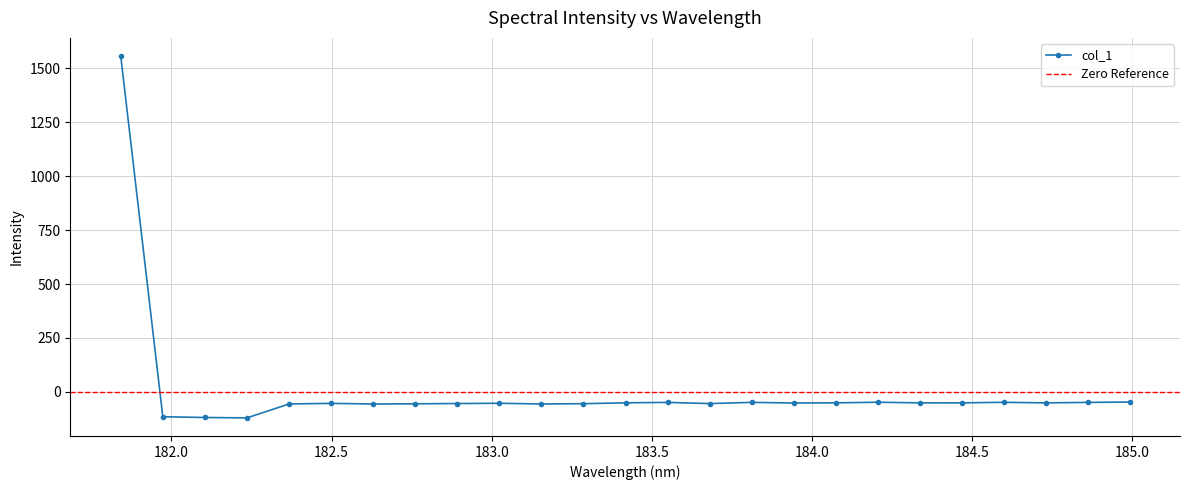

Rank the categories by value from highest to lowest.

181.8418, 184.9911297472, 184.2046578328, 184.5979655002, 183.811206745, 184.8600909338, 183.5488263418, 183.4176122368, 184.0735234058, 184.46687888, 184.3357763242, 184.7290361848, 183.9423730432, 183.0238743082, 182.498667305, 182.8925964608, 183.6800245112, 183.2863821962, 182.7613026778, 182.3673257152, 183.15513622, 182.6299929592, 181.9732053322, 182.1045947288, 182.2359681898